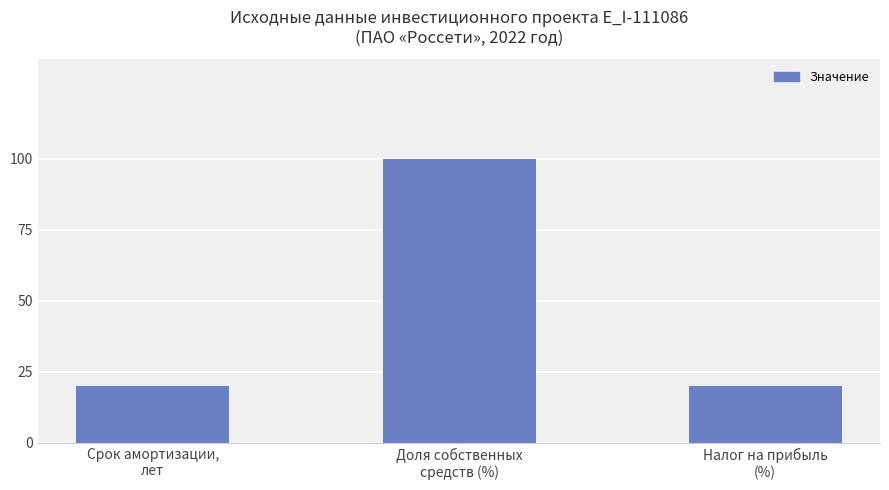

What is the difference between the maximum and minimum values?

80